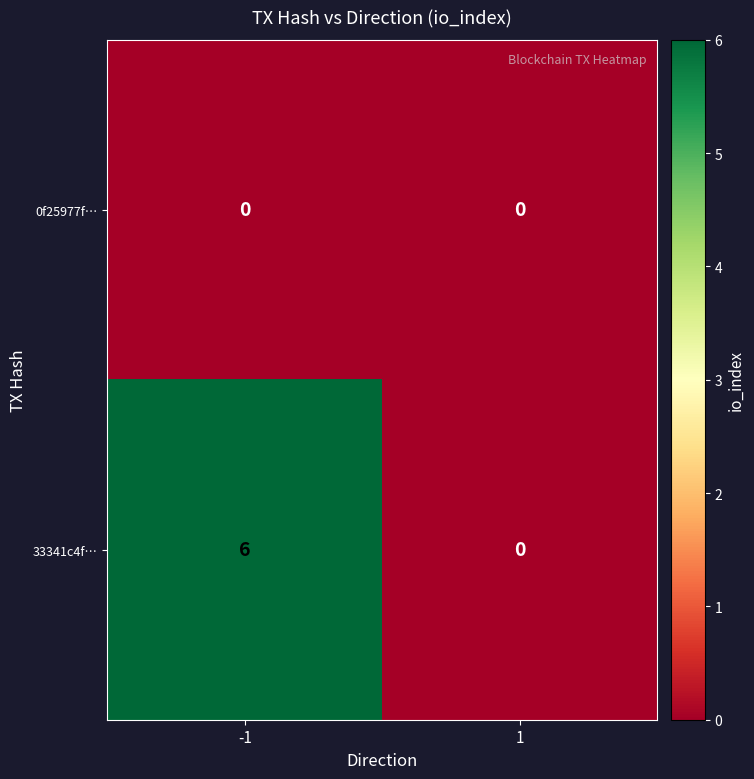

Between -1 and 1, which series saw the biggest shift?

33341c4f…